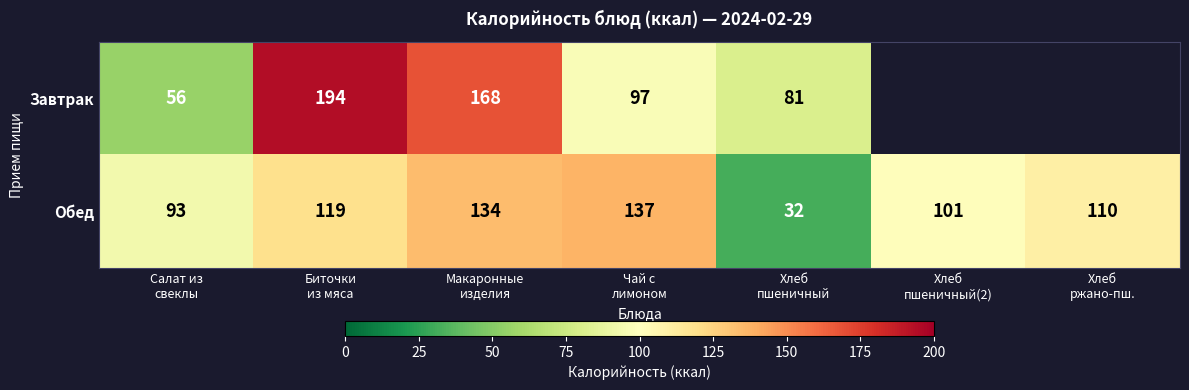

What is the total value across all series at Хлеб
пшеничный?

113